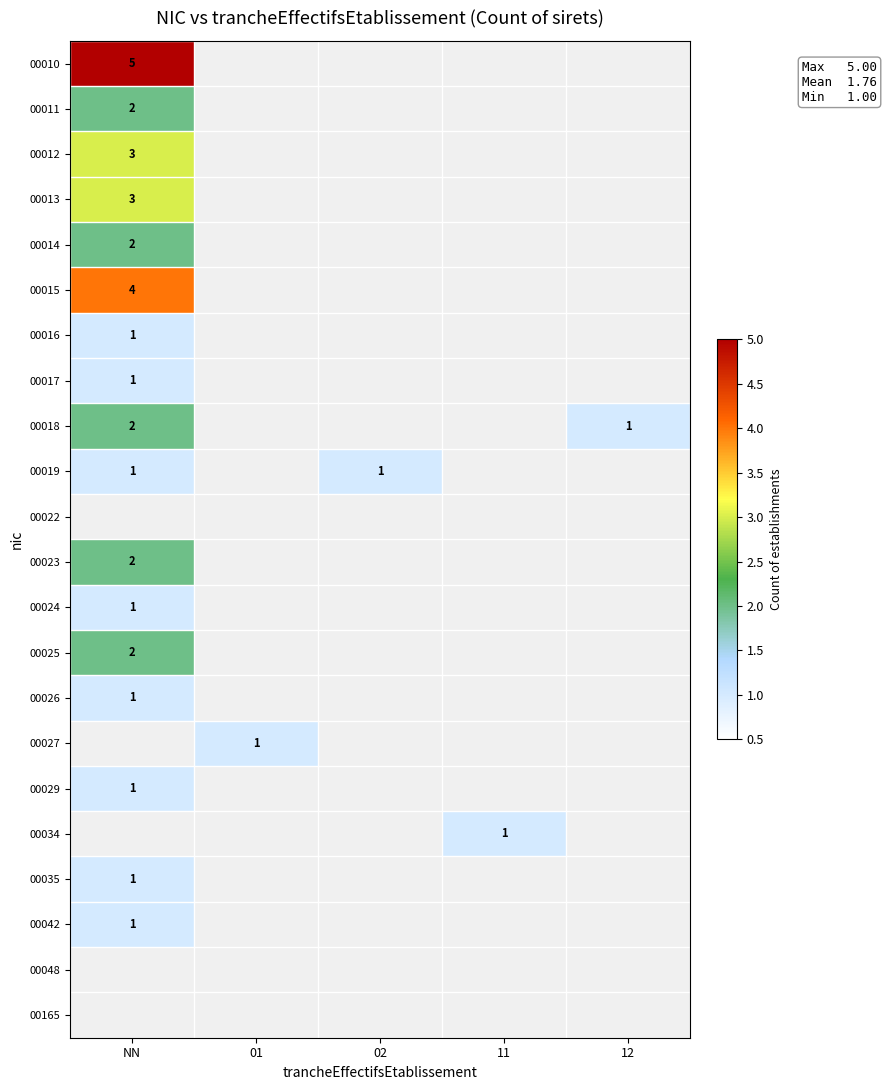

What is the minimum value for 00018?

1.0